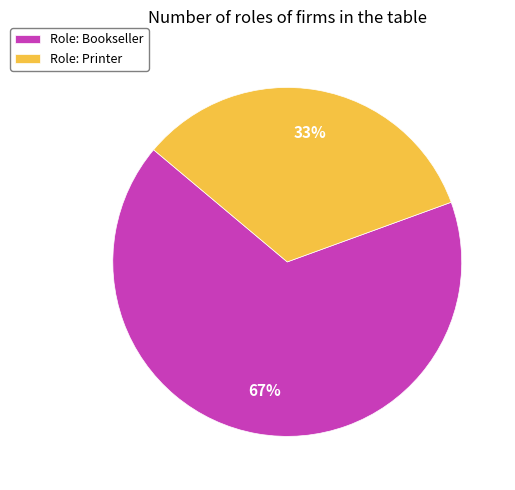

What is the largest slice in the pie chart?

Role: Bookseller